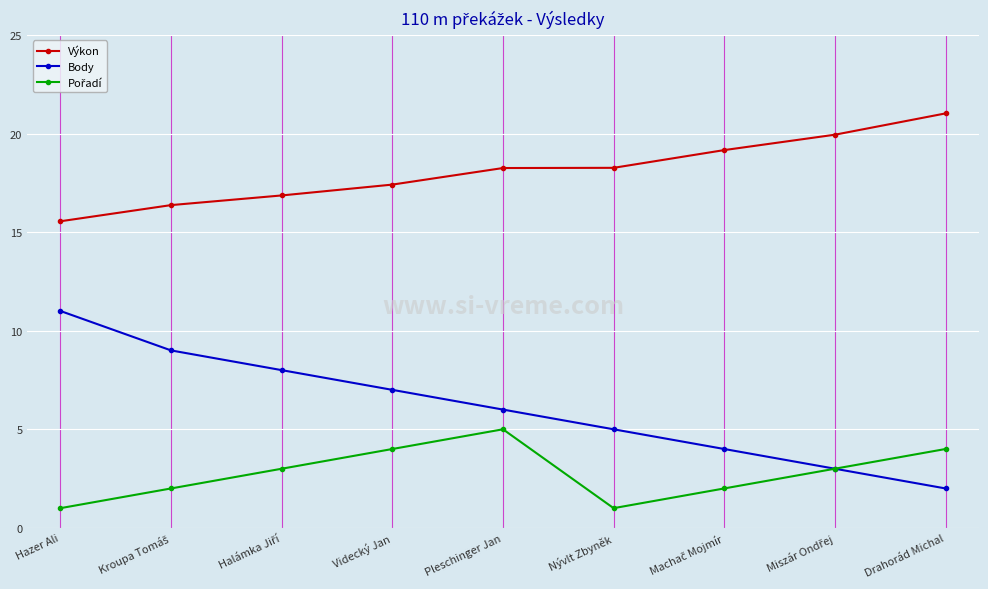

At which label does Body reach its minimum?

Drahorád Michal